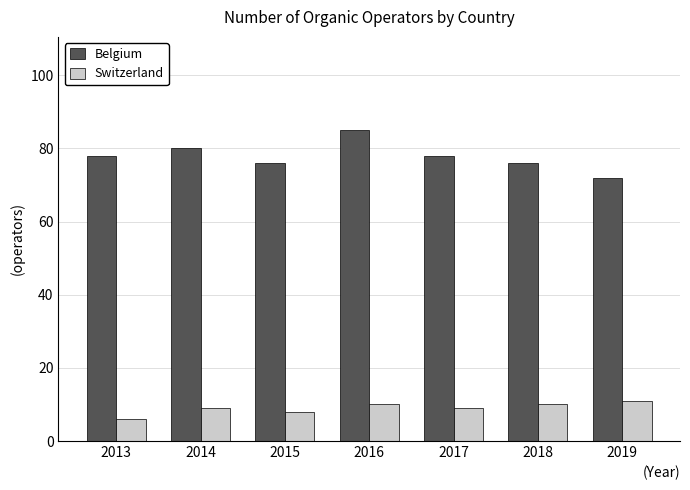

Reading right to left, transcribe all the data shown in this chart.

Belgium: 2019=72	2018=76	2017=78	2016=85	2015=76	2014=80	2013=78
Switzerland: 2019=11	2018=10	2017=9	2016=10	2015=8	2014=9	2013=6